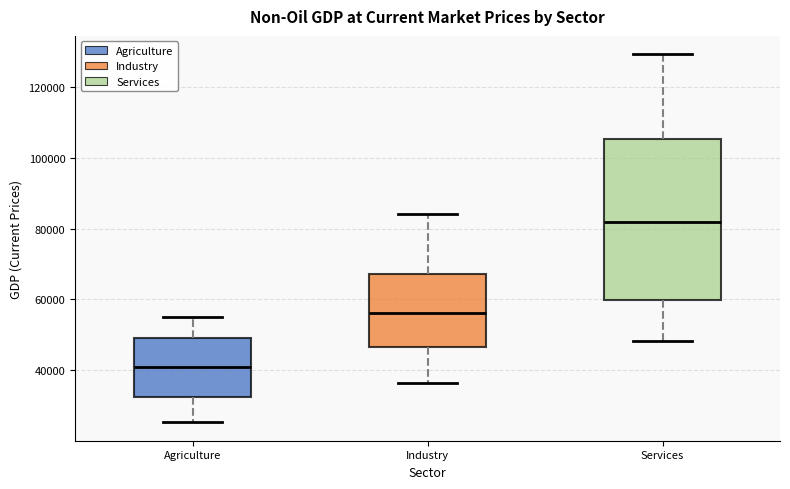

Which box's median line is the lowest?

Agriculture